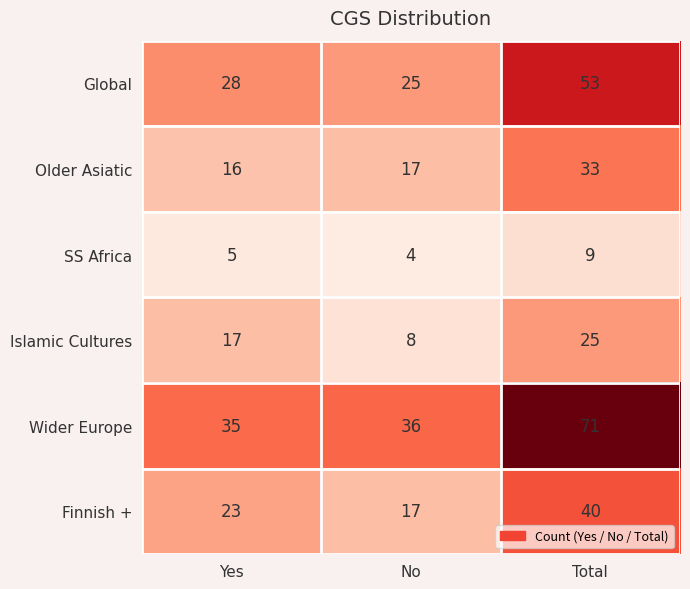

Reading left to right, list all the values displayed in this chart.

Global: 28	25	53
Older Asiatic: 16	17	33
SS Africa: 5	4	9
Islamic Cultures: 17	8	25
Wider Europe: 35	36	71
Finnish +: 23	17	40